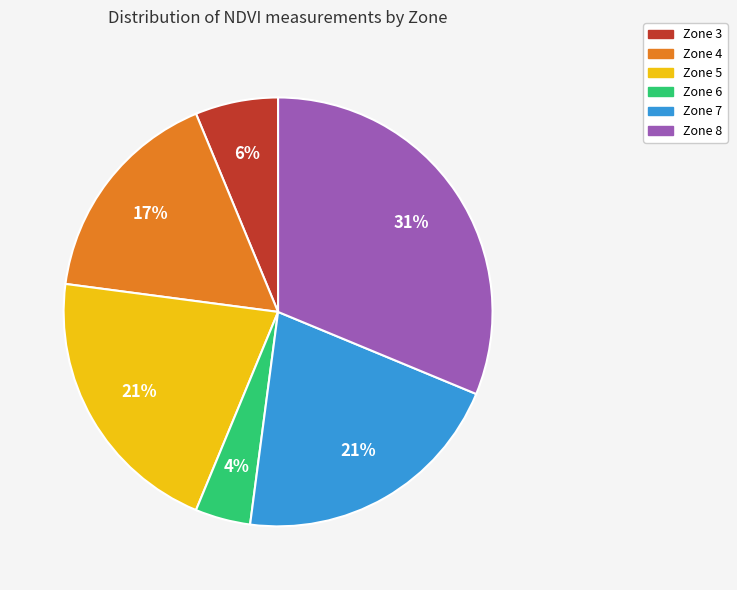

What is the largest slice in the pie chart?

Zone 8